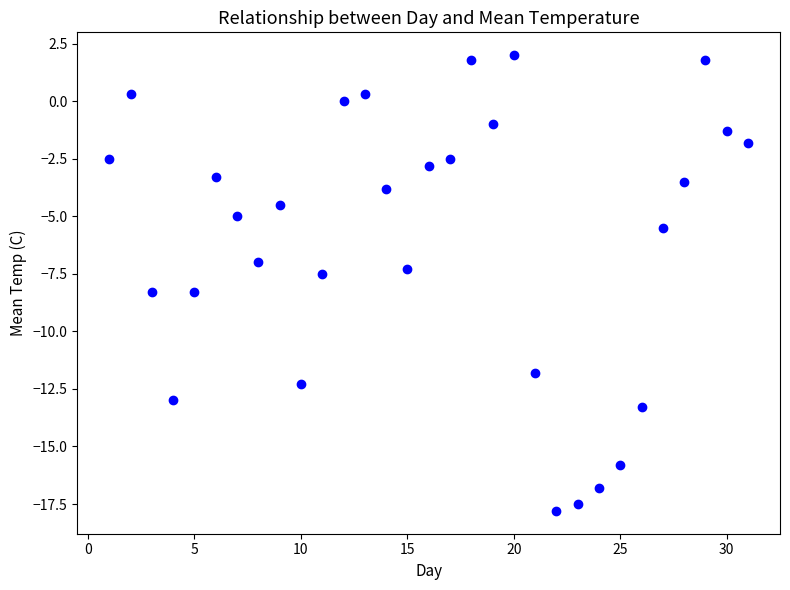

What is the range of Y values (max minus min)?

19.8